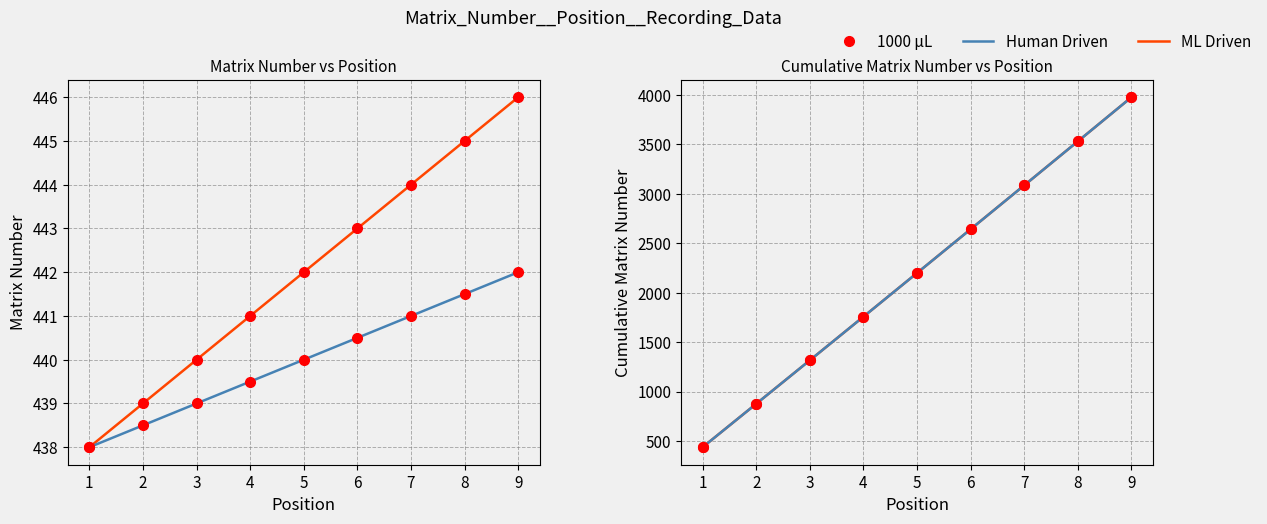

True or false: matrix-num cumsum (Human Driven) and matrix-num cumsum (ML Driven) cross at least once.

False